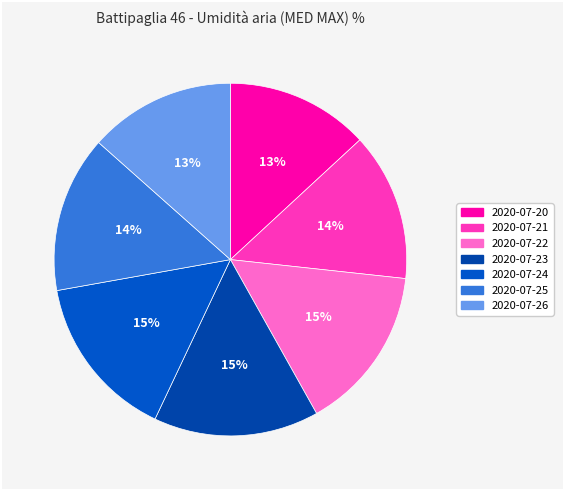

Count the number of slices in the pie.

7